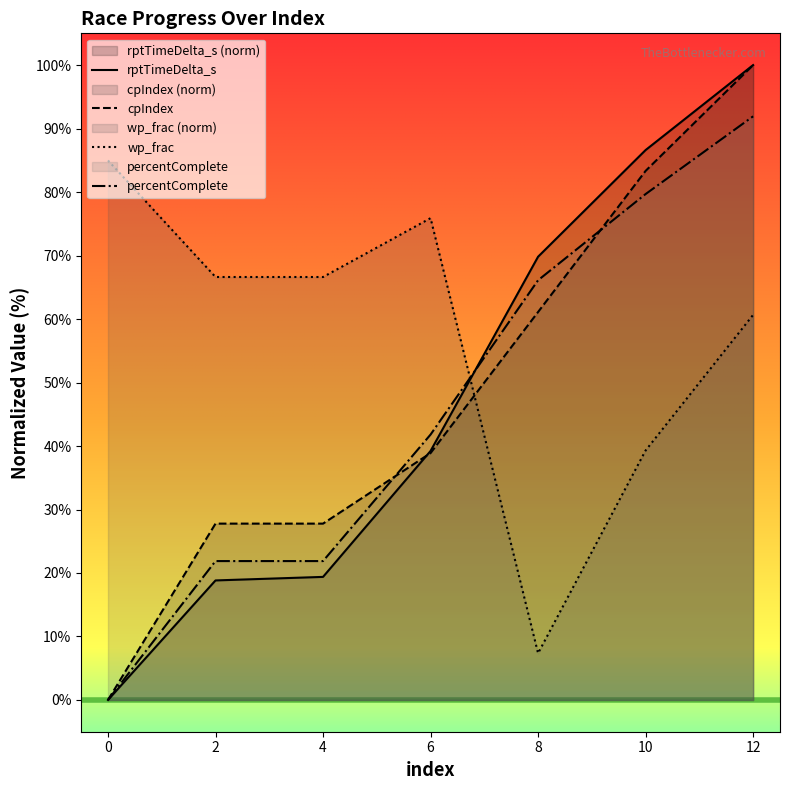

At which category does wp_frac reach its first local peak?

6